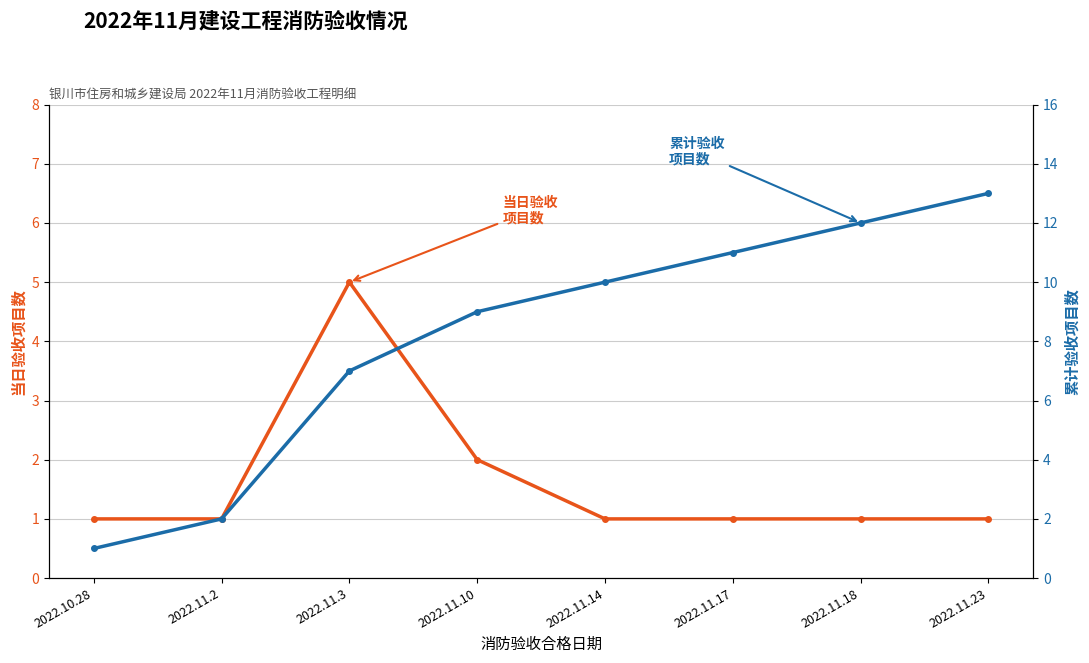

True or false: 累计验收项目数 and 当日验收项目数 intersect in this chart.

False